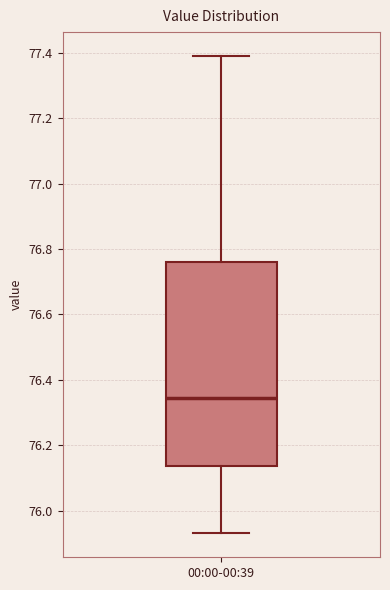

Read this box plot against the y-axis: the position of the median line, the range covered by the box, and the ends of both whiskers. The values are not printed on the chart, so give them approximately, as read against the axis.

median 76.34, box 76.14 to 76.76, whiskers 75.94 to 77.40